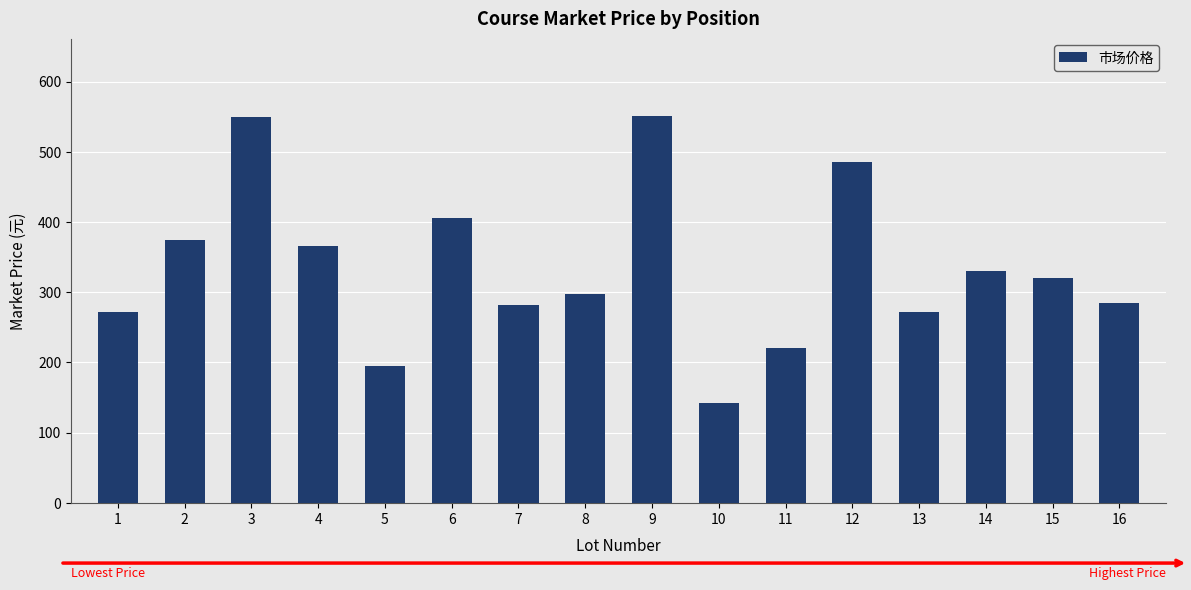

How many series are shown in this chart?

1